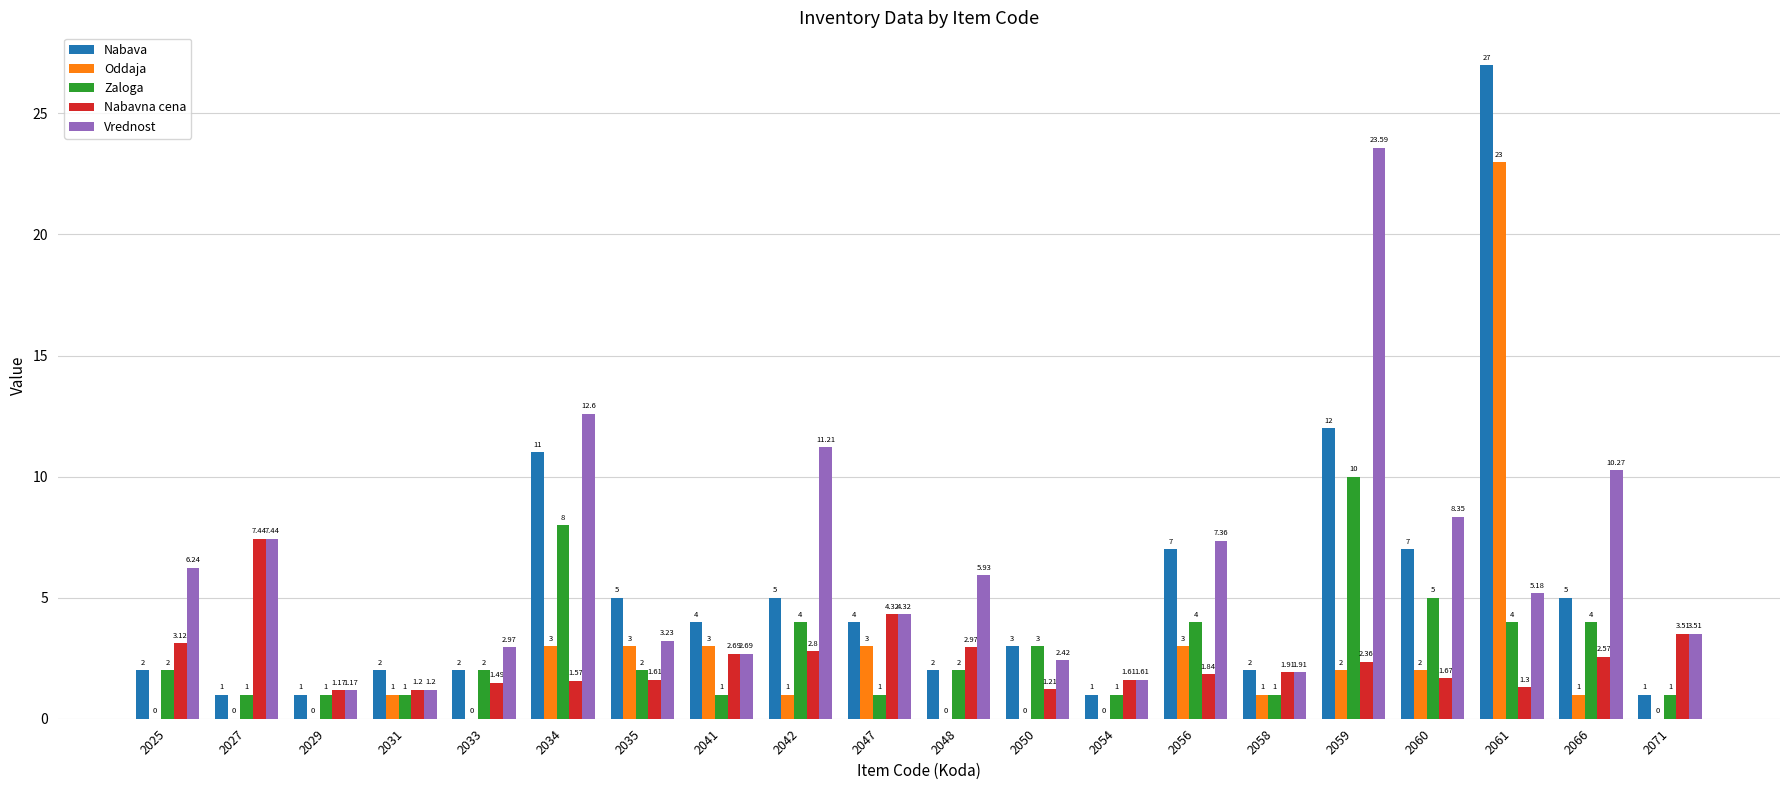

Between 2029 and 2066, which series saw the biggest shift?

Vrednost